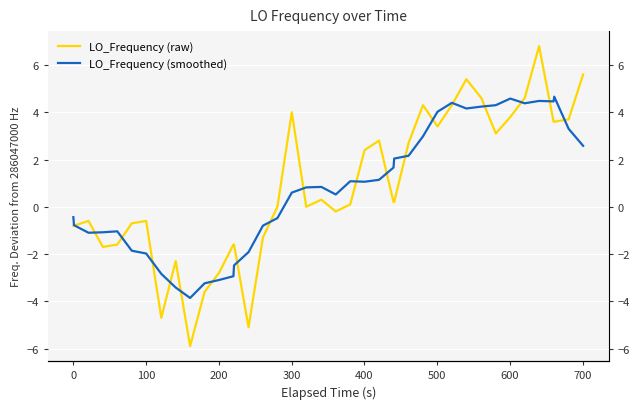

What is the difference between the second highest and second lowest values in the LO_Frequency (smoothed) series?

8.0